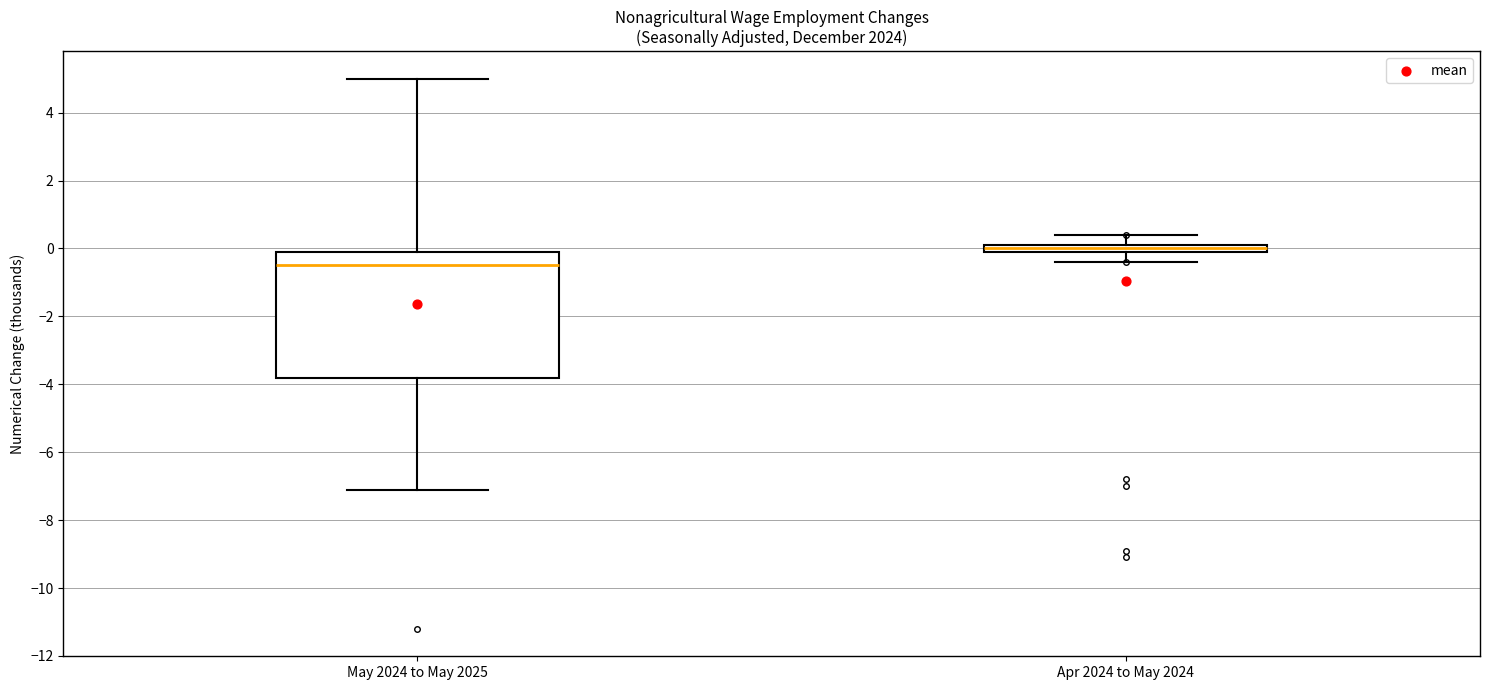

Where does the lower whisker of the box for May 2024 to May 2025 end on the y-axis? The values are not printed on the chart, so give them approximately, as read against the axis.

-7.0